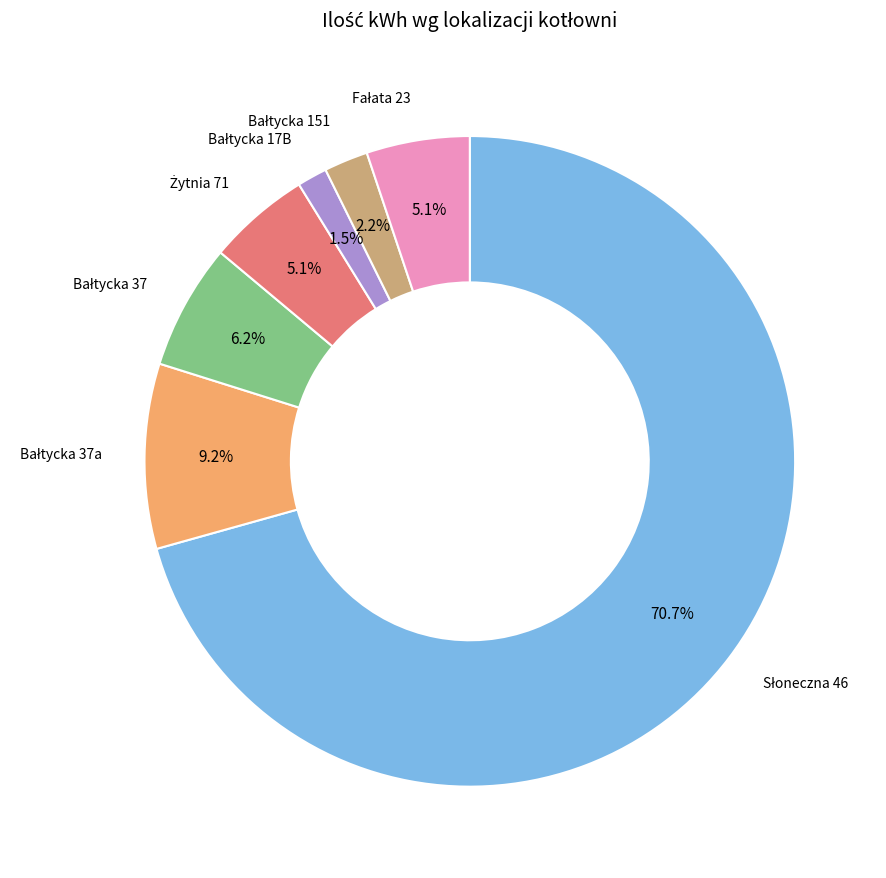

Is there a majority slice in this chart?

Yes